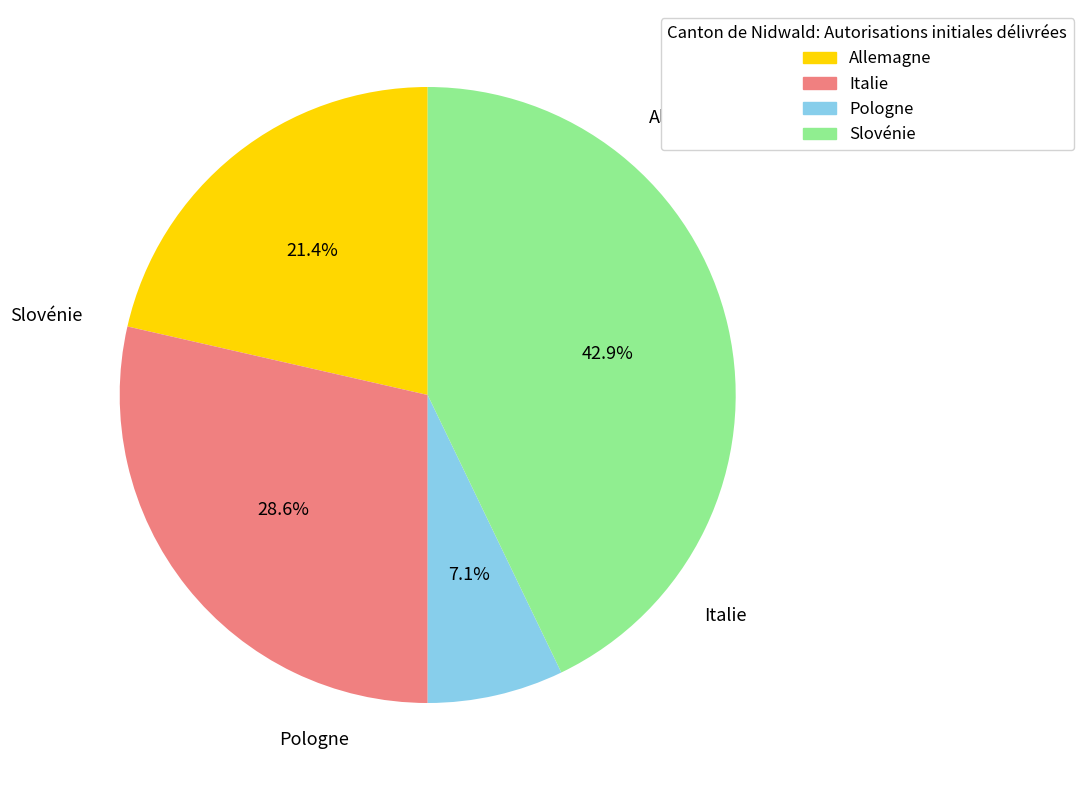

Is it true that Slovénie is 57% of the pie?

False